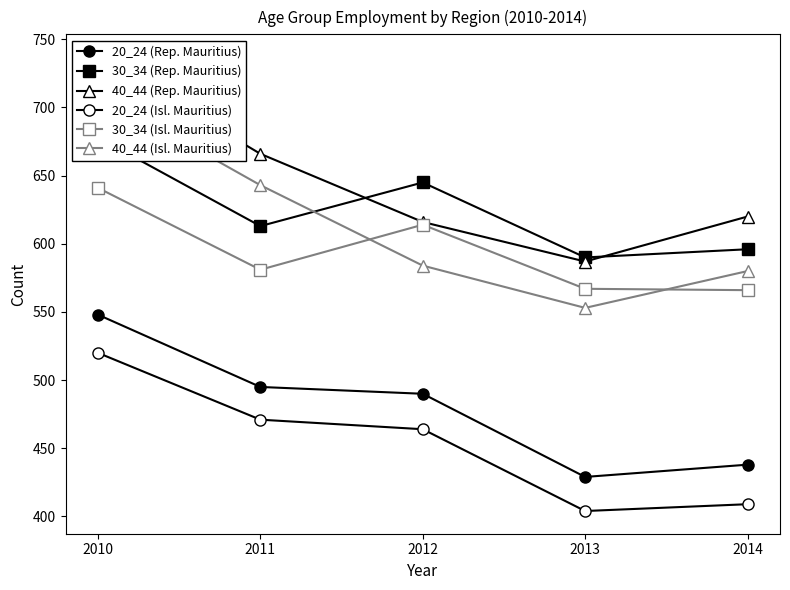

What is the value of the 30_34 (Rep. Mauritius) point at the 4th from the left?

590